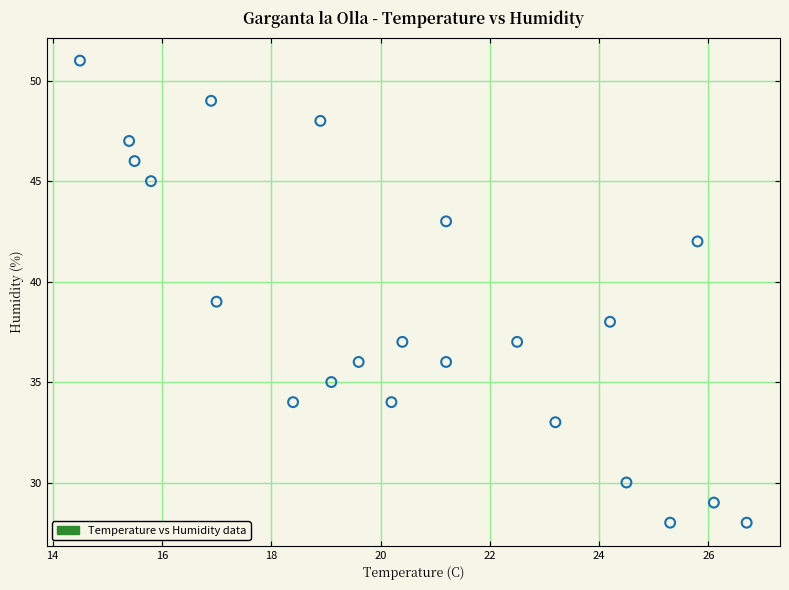

What is the range of Y values (max minus min)?

23